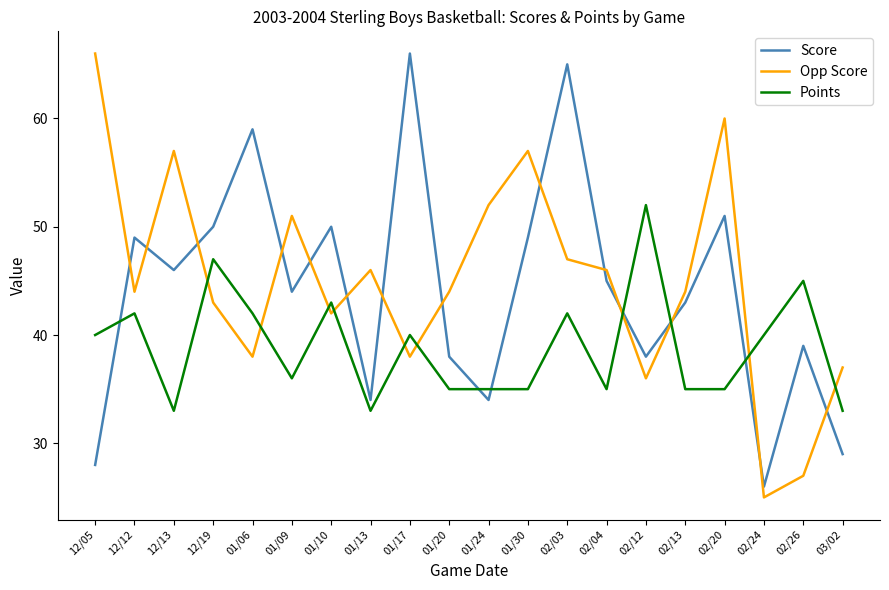

Read the Points value at 12/13, to the nearest 10.

30